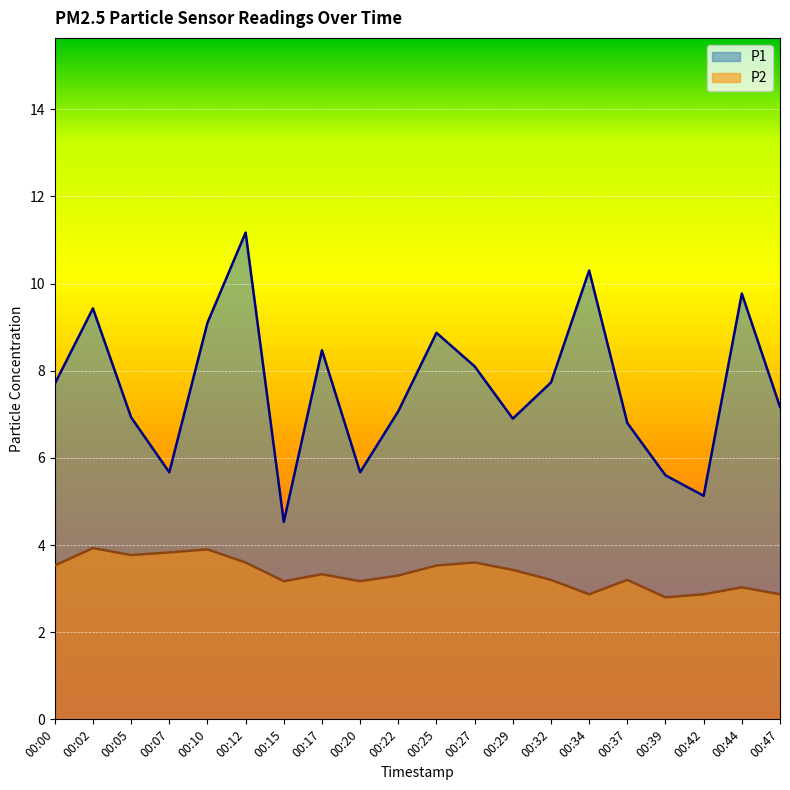

At which category is the sum across all series the highest?

00:12